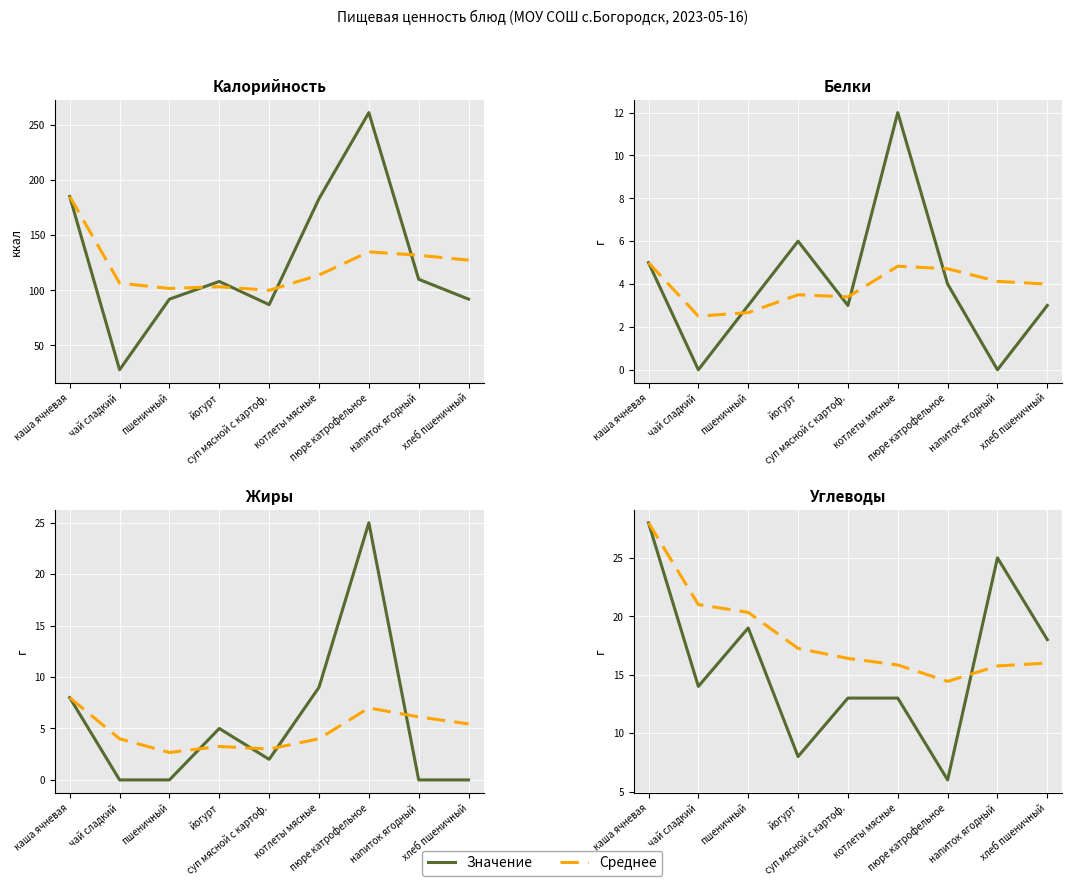

True or false: Значение and Среднее intersect in this chart.

True